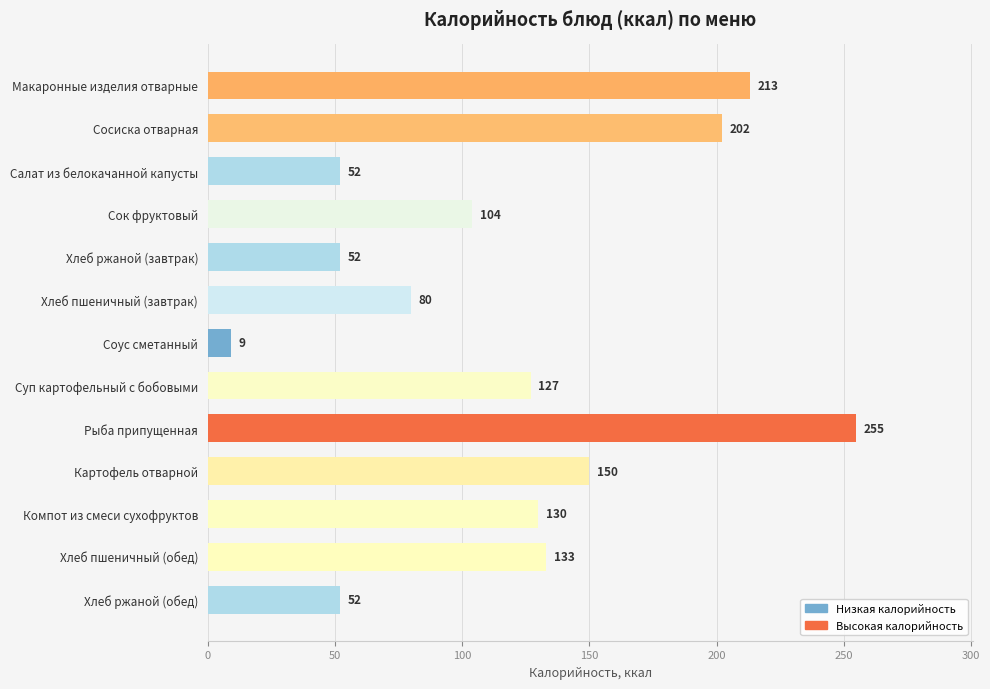

Between Соус сметанный and Сосиска отварная, which is larger?

Сосиска отварная